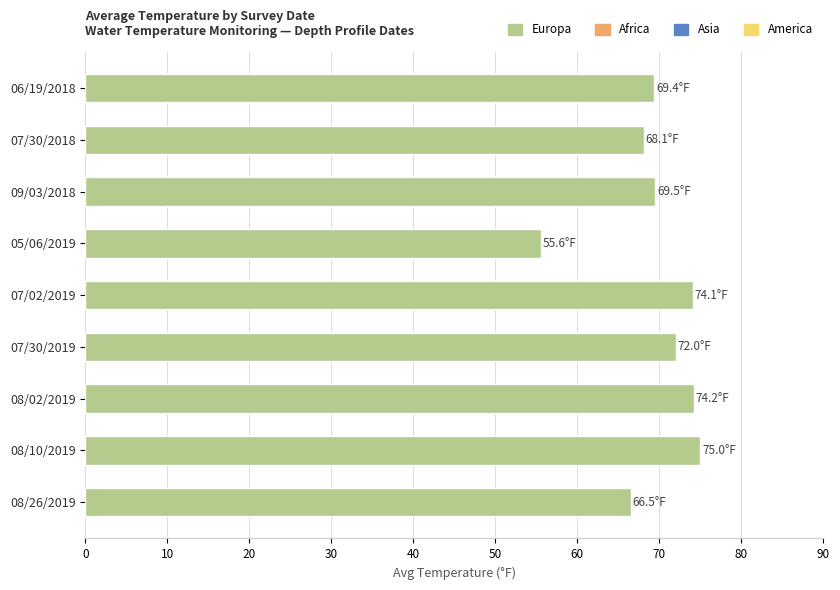

Where is the data nearest to the value 65?

08/26/2019